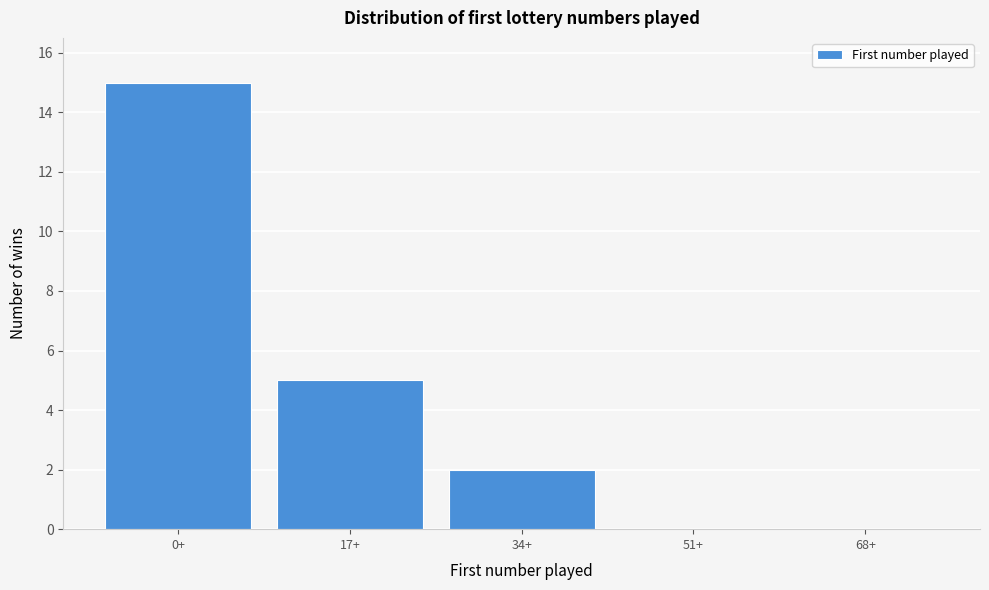

Reading right to left, extract all data points from this chart.

68+=0	51+=0	34+=2	17+=5	0+=15